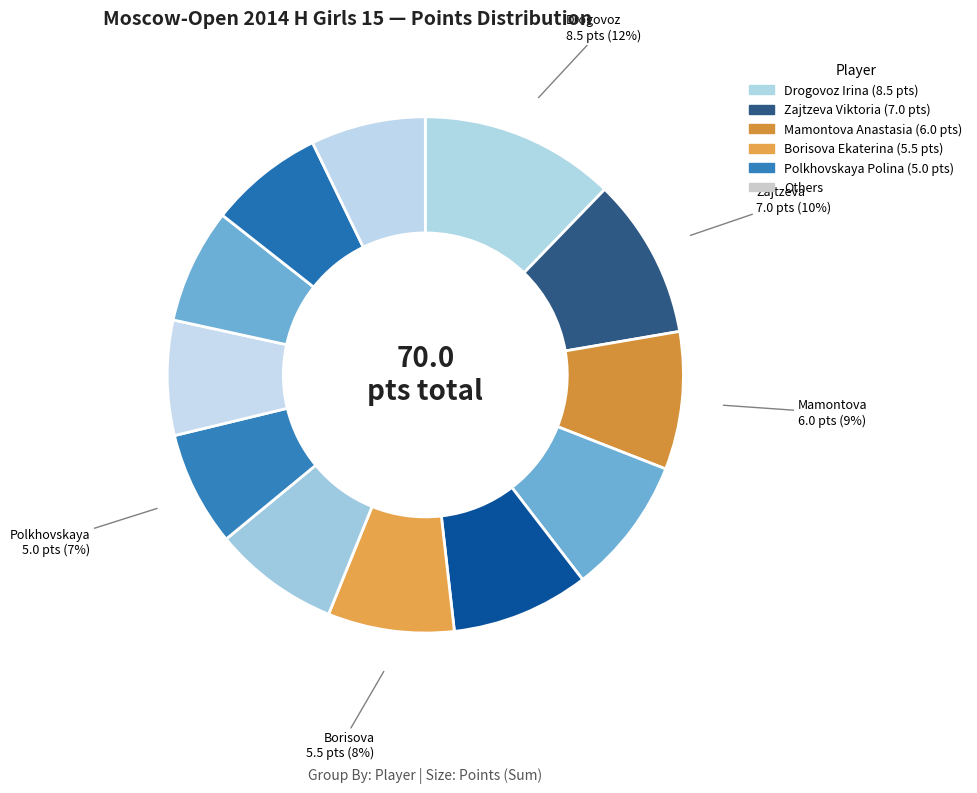

Count the number of slices in the pie.

12